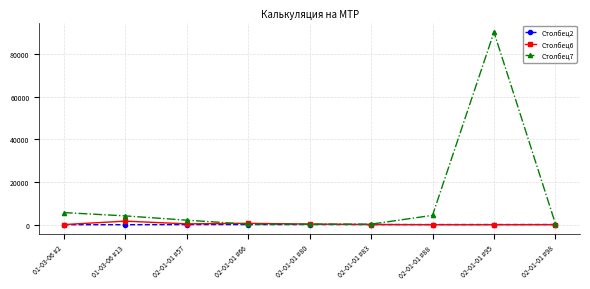

What is the label of the 1st point from the right?

02-01-01 #98